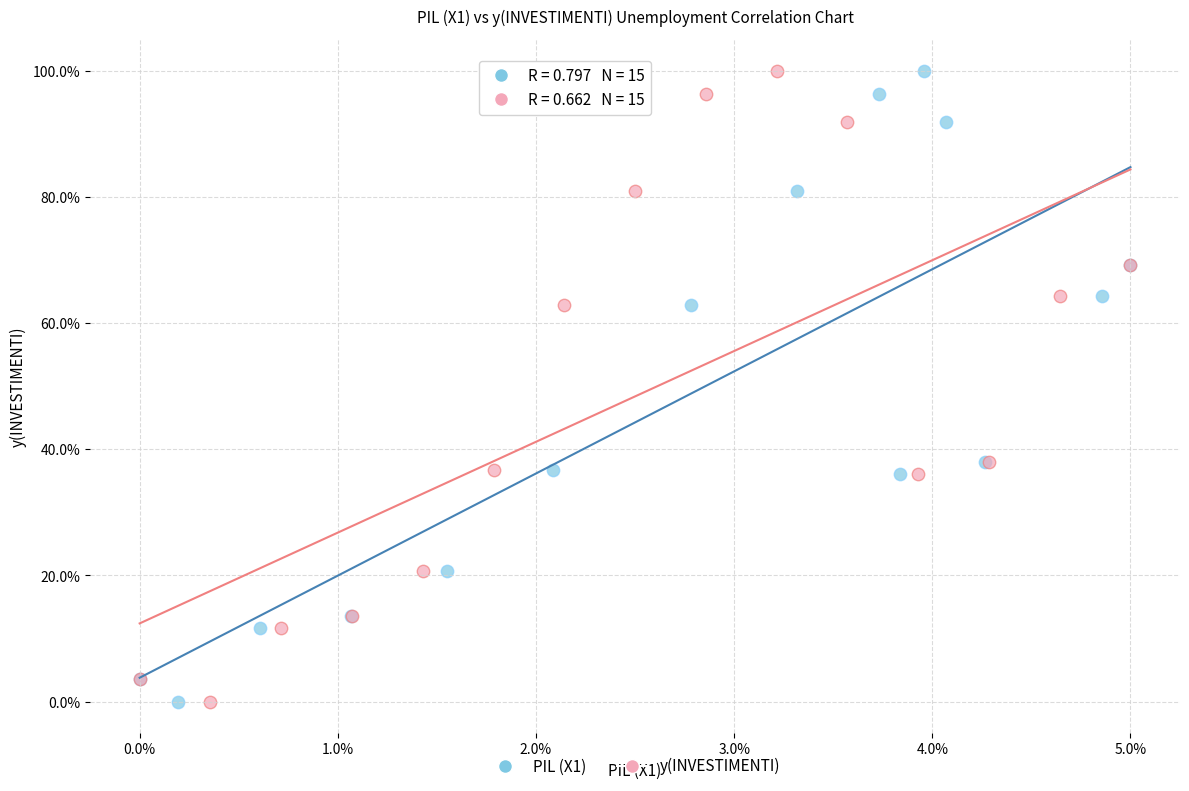

What are all the series names shown in the legend?

PIL (X1), y(INVESTIMENTI)